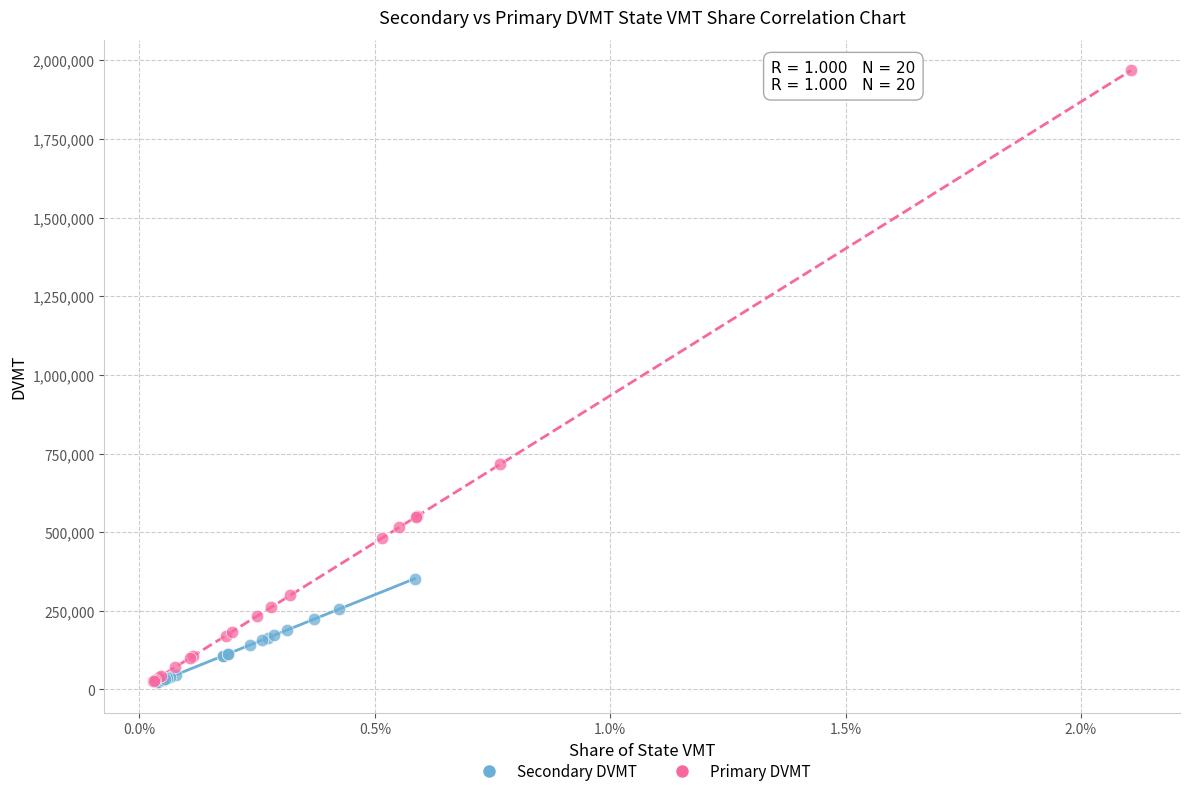

Which series has the widest spread of Y values?

Primary DVMT